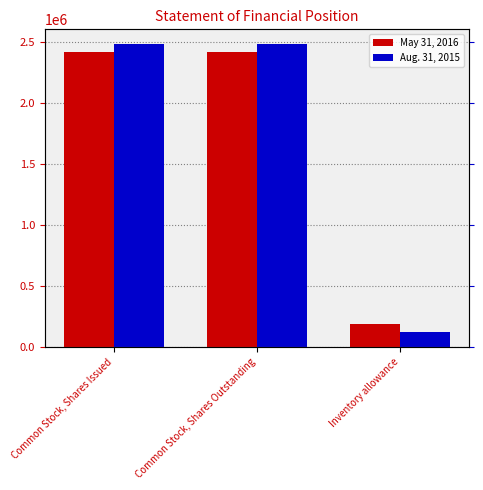

Reading left to right, list all the values displayed in this chart.

May 31, 2016: 2413446	2413446	189761
Aug. 31, 2015: 2476832	2476832	120824